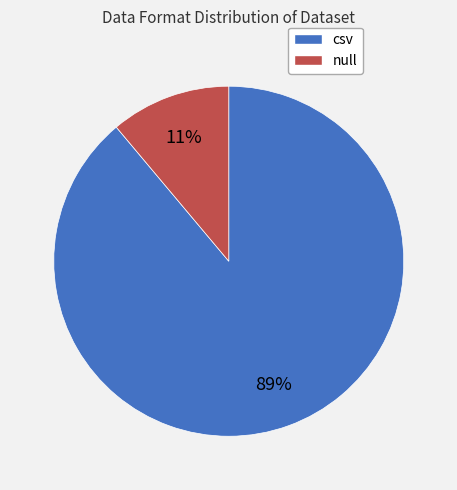

Is the sum of null and csv greater than half?

Yes